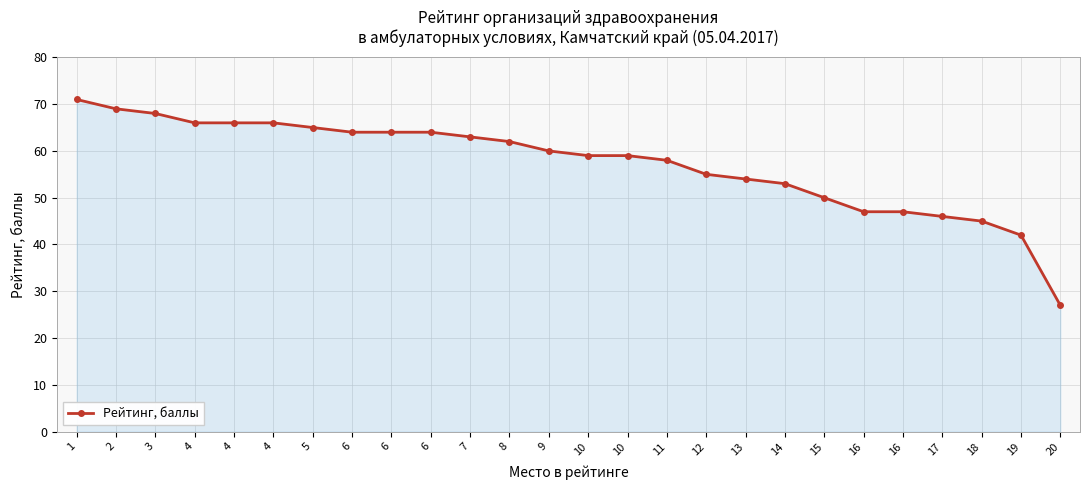

What is the difference between the maximum and minimum values?

44